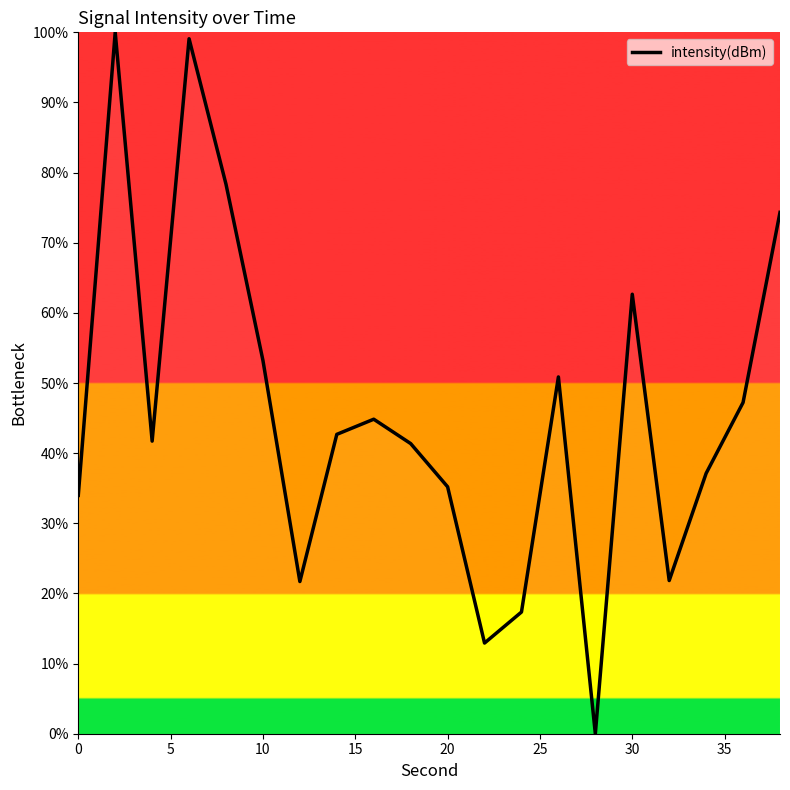

What is the difference between the maximum and minimum values?

100.0